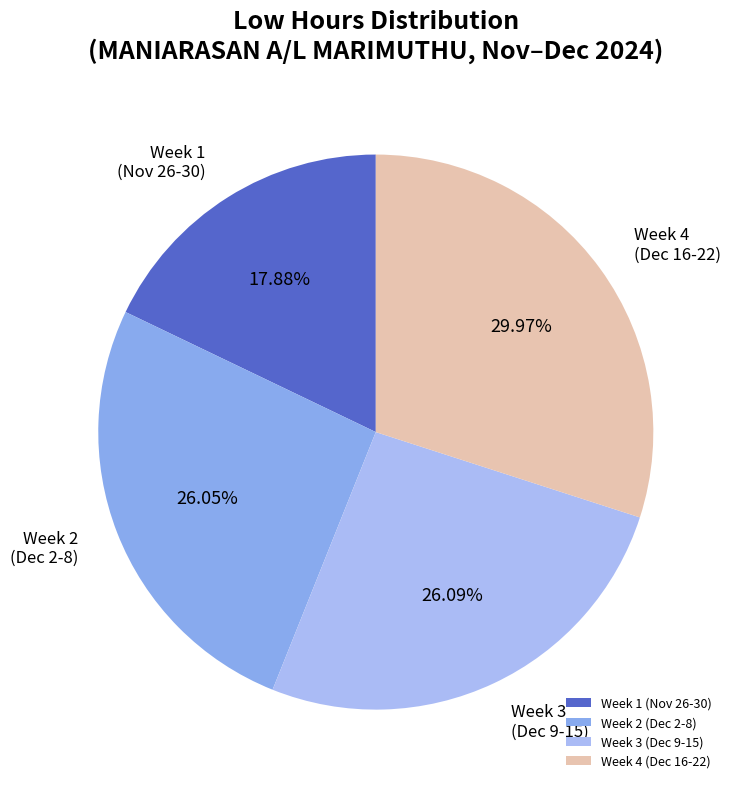

Do Week 1 (Nov 26-30) and Week 2 (Dec 2-8) together represent more than half of the pie?

No